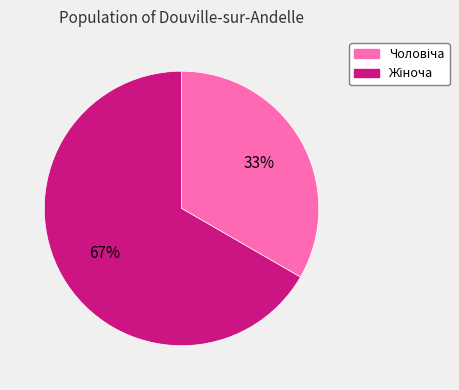

To the nearest percent, what is the average slice percentage?

50%